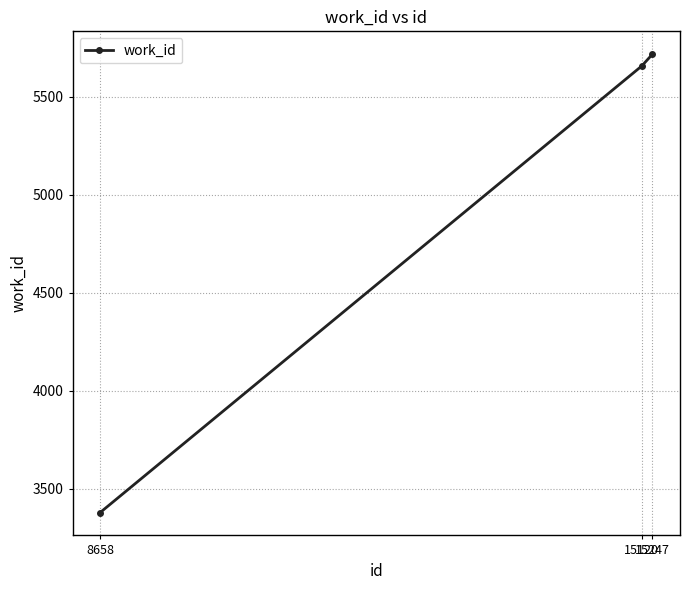

Which label corresponds to the largest value in the chart?

15247